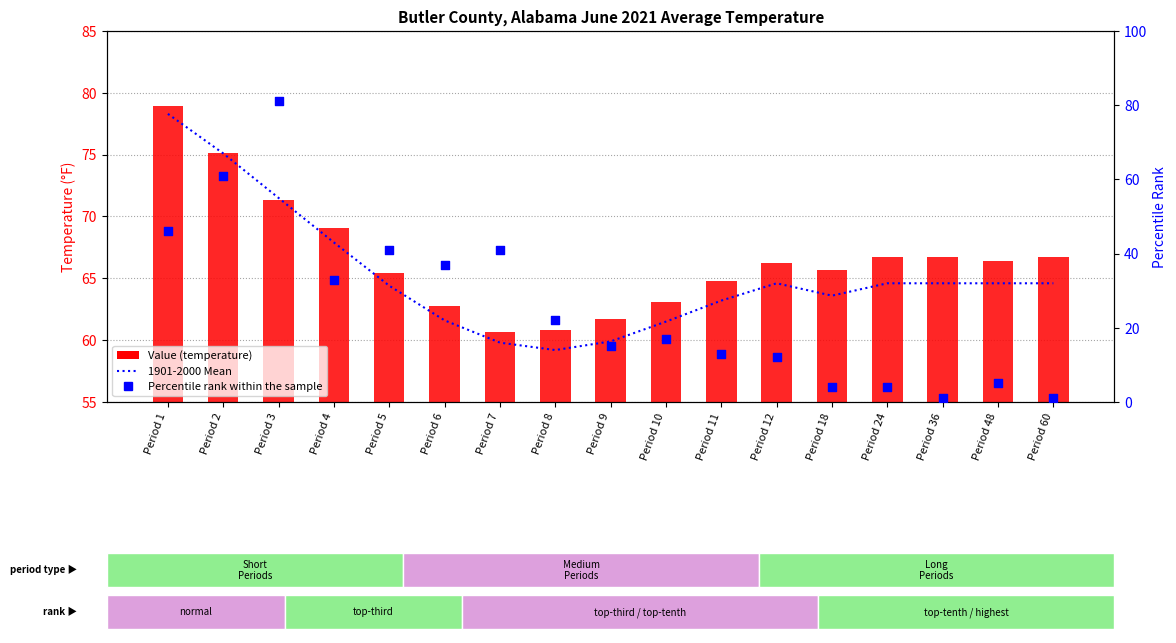

Which series contains the highest Y value?

Percentile rank within the sample